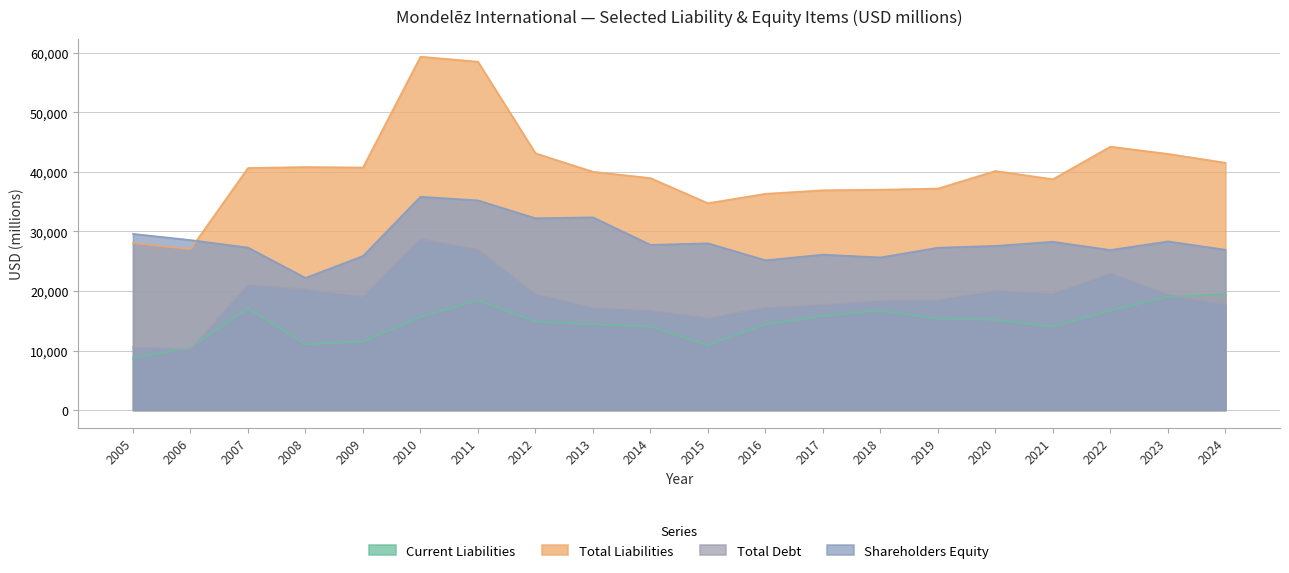

Where does the Current Liabilities series first go above 15159?

2007